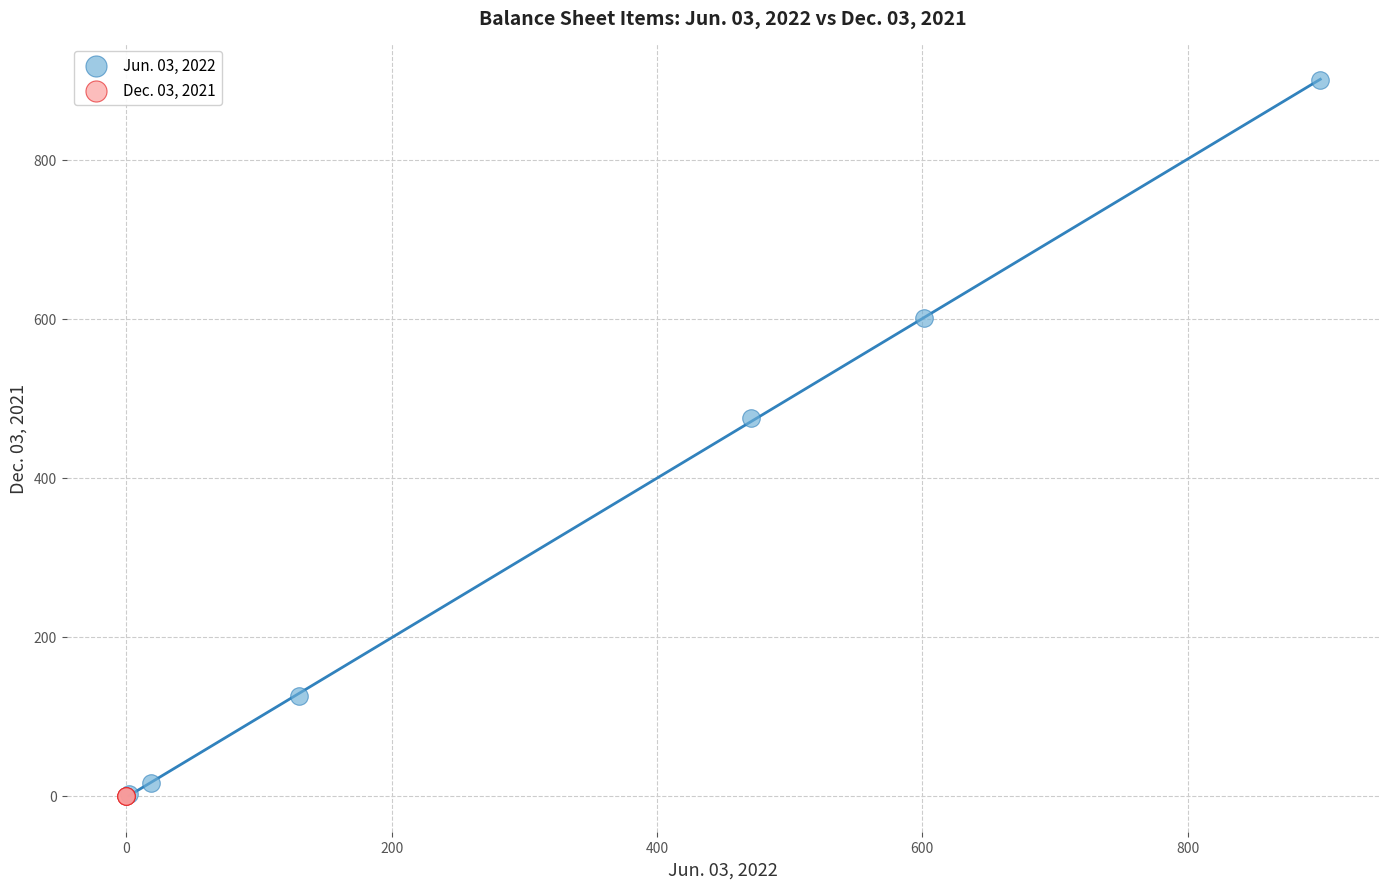

Which series reaches the maximum Y coordinate?

Jun. 03, 2022